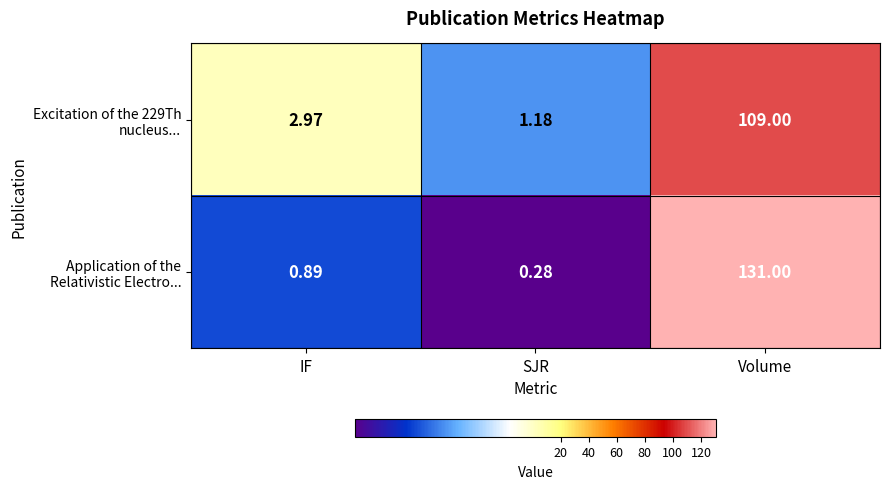

At which category is the sum across all series the highest?

Volume